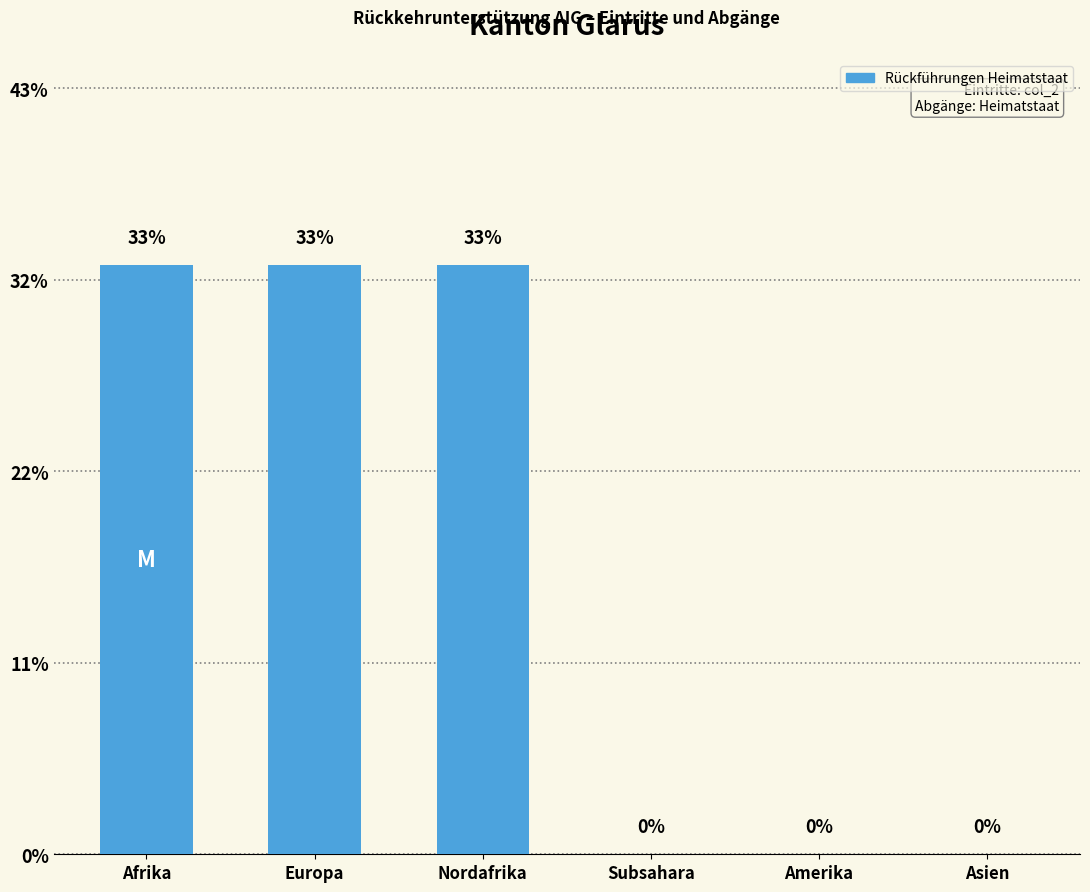

Are the bars horizontal?

No